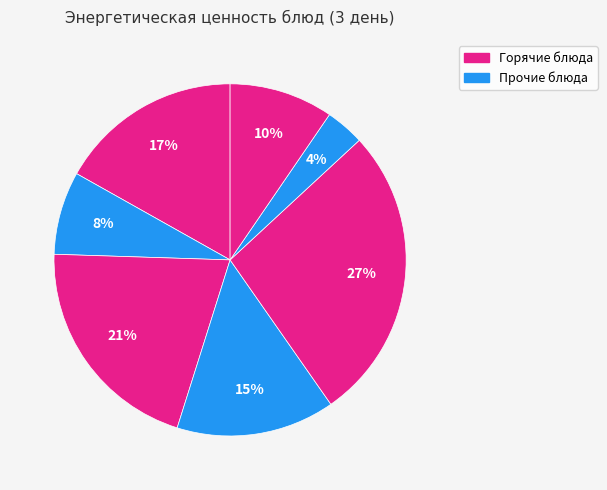

Is there any slice that represents more than half of the pie?

No